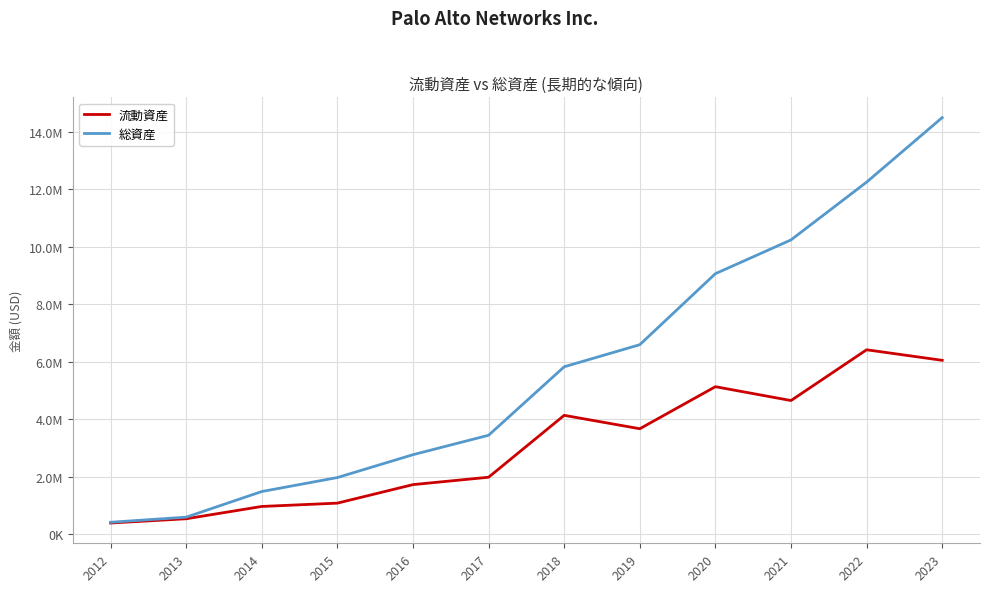

True or false: 流動資産 has more than 0 interior local peaks.

True